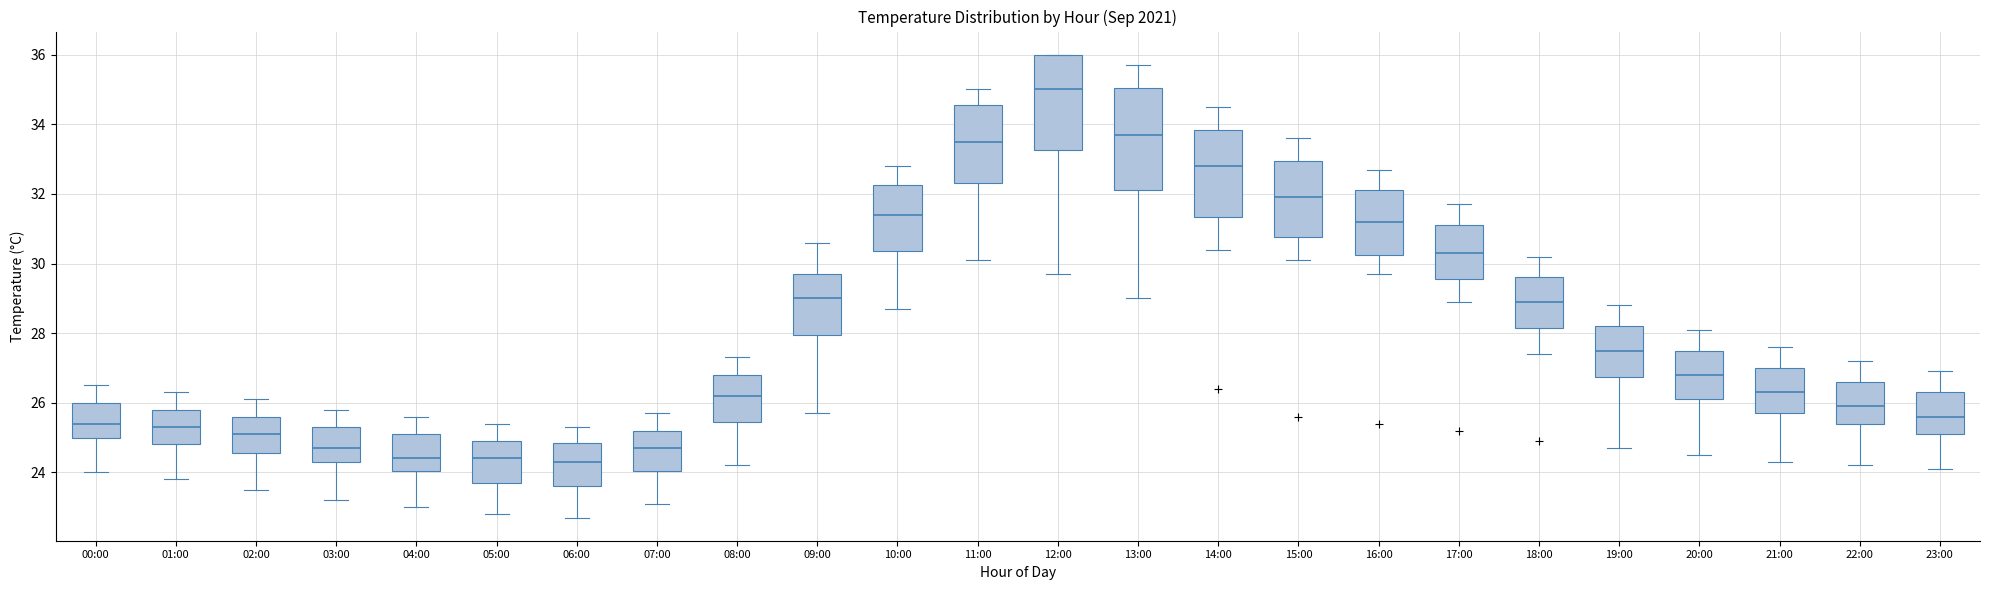

Reading left to right, read every box against the y-axis: the position of its median line, the range the box covers, and the ends of its whiskers. The values are not printed on the chart, so give them approximately, as read against the axis.

00:00: median 25.4, box 25.0 to 26.0, whiskers 24.0 to 26.6
01:00: median 25.4, box 24.8 to 25.8, whiskers 23.8 to 26.4
02:00: median 25.2, box 24.6 to 25.6, whiskers 23.6 to 26.2
03:00: median 24.8, box 24.4 to 25.4, whiskers 23.2 to 25.8
04:00: median 24.4, box 24.0 to 25.2, whiskers 23.0 to 25.6
05:00: median 24.4, box 23.8 to 25.0, whiskers 22.8 to 25.4
06:00: median 24.4, box 23.6 to 24.8, whiskers 22.8 to 25.4
07:00: median 24.8, box 24.0 to 25.2, whiskers 23.2 to 25.8
08:00: median 26.2, box 25.4 to 26.8, whiskers 24.2 to 27.4
09:00: median 29.0, box 28.0 to 29.8, whiskers 25.8 to 30.6
10:00: median 31.4, box 30.4 to 32.2, whiskers 28.8 to 32.8
11:00: median 33.6, box 32.4 to 34.6, whiskers 30.2 to 35.0
12:00: median 35.0, box 33.2 to 36.0, whiskers 29.8 to 36.0
13:00: median 33.8, box 32.2 to 35.0, whiskers 29.0 to 35.8
14:00: median 32.8, box 31.4 to 33.8, whiskers 30.4 to 34.6
15:00: median 32.0, box 30.8 to 33.0, whiskers 30.2 to 33.6
16:00: median 31.2, box 30.2 to 32.2, whiskers 29.8 to 32.8
17:00: median 30.4, box 29.6 to 31.2, whiskers 29.0 to 31.8
18:00: median 29.0, box 28.2 to 29.6, whiskers 27.4 to 30.2
19:00: median 27.6, box 26.8 to 28.2, whiskers 24.8 to 28.8
20:00: median 26.8, box 26.2 to 27.6, whiskers 24.6 to 28.2
21:00: median 26.4, box 25.8 to 27.0, whiskers 24.4 to 27.6
22:00: median 26.0, box 25.4 to 26.6, whiskers 24.2 to 27.2
23:00: median 25.6, box 25.2 to 26.4, whiskers 24.2 to 27.0